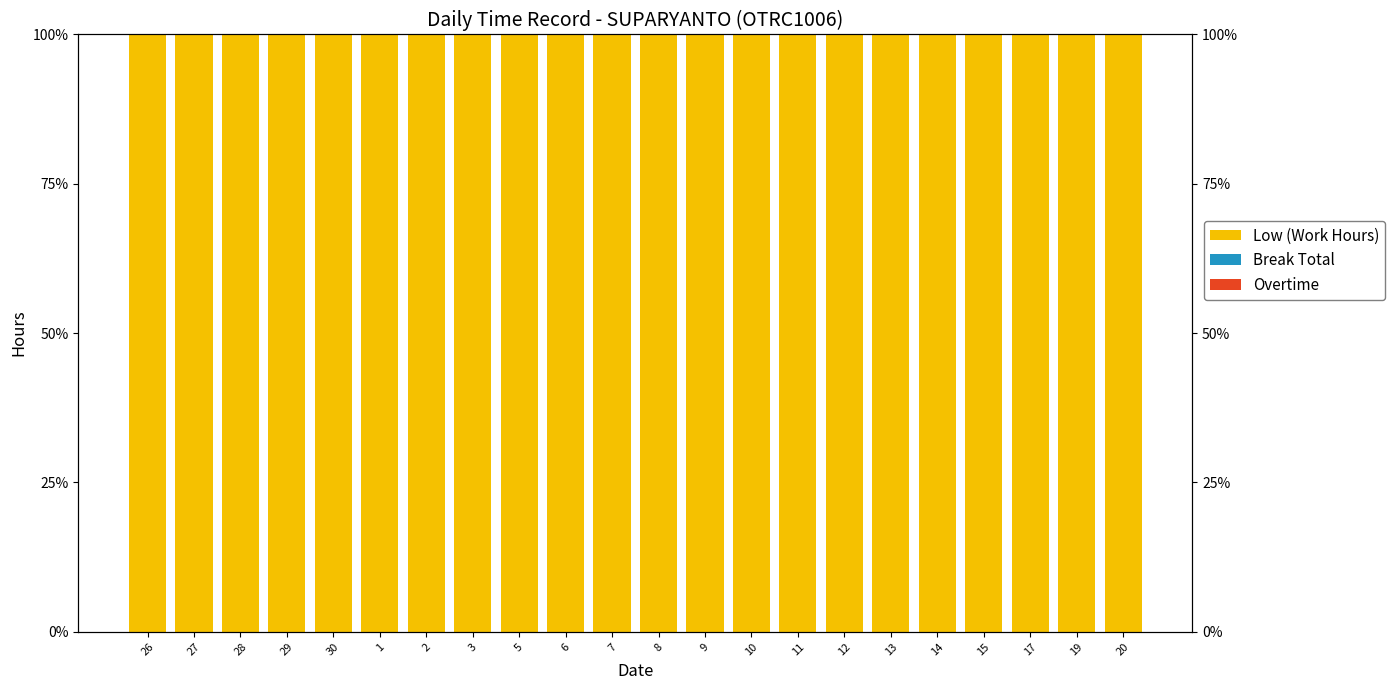

What is the label of the 3rd bar from the right?

17